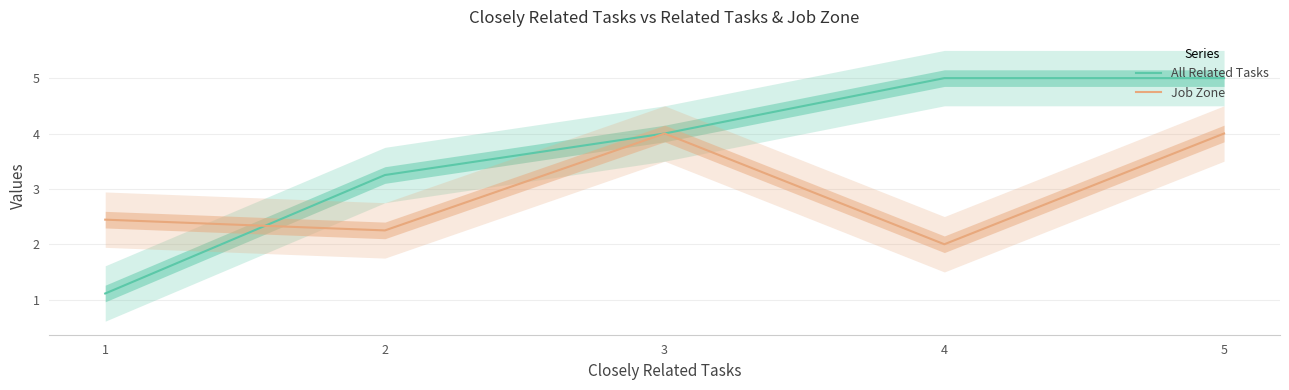

What is the approximate value of Job Zone at 5?

4.0